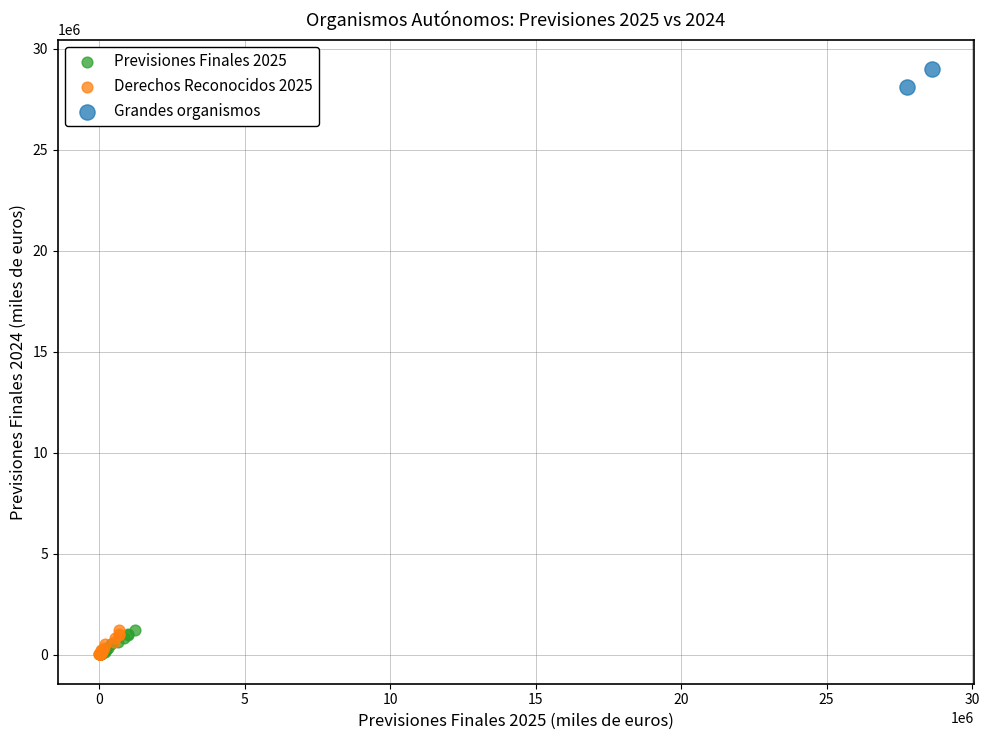

Which series contains the highest Y value?

Grandes organismos